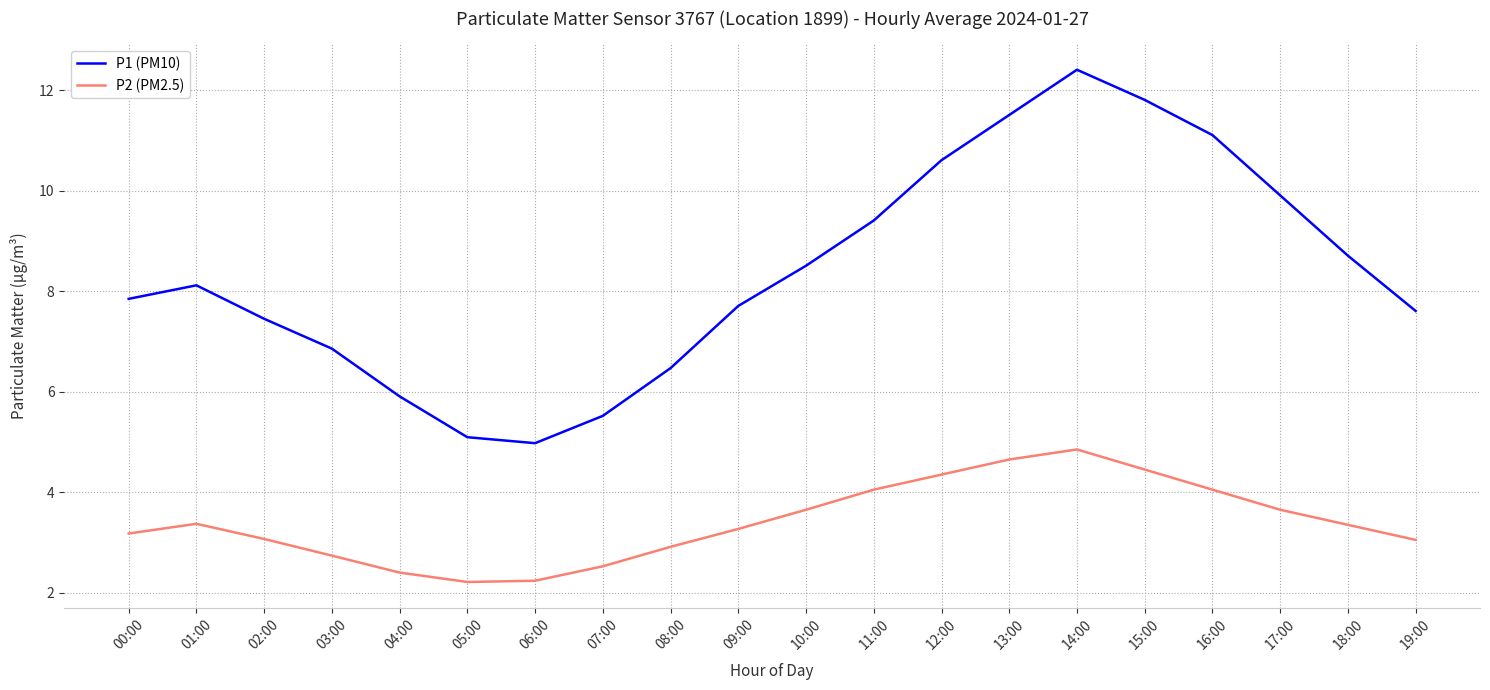

True or false: P2 (PM2.5) has a value of 1.4 at 02:00.

False